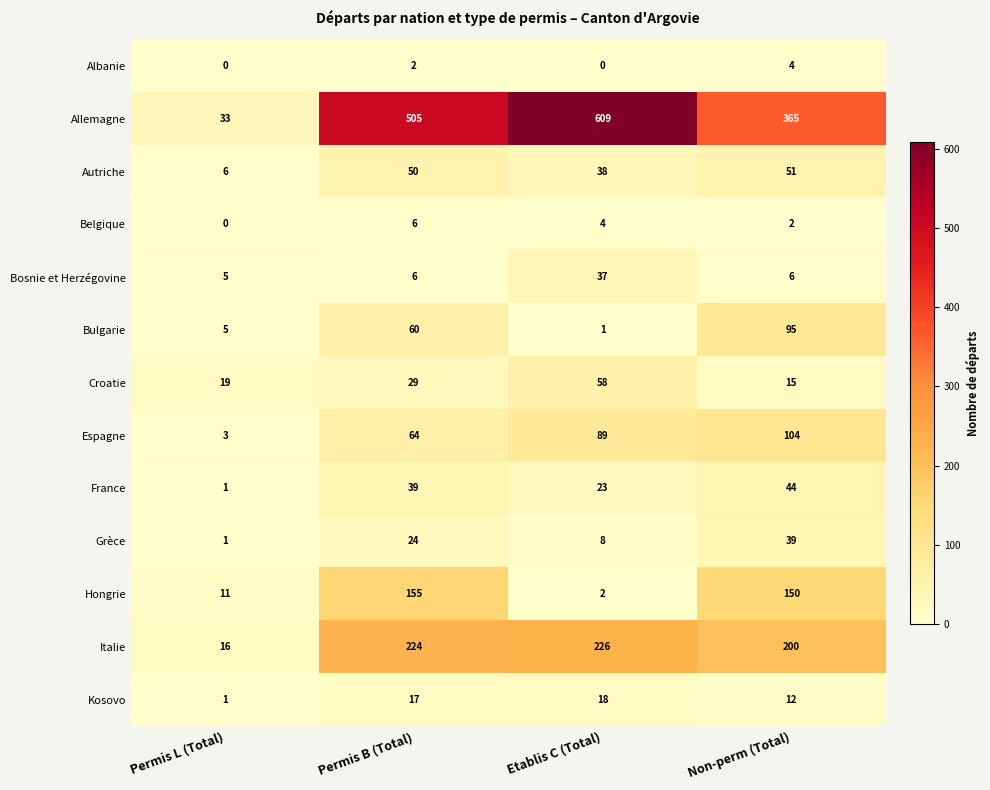

Rank the series by their maximum value, from highest to lowest.

Allemagne, Italie, Hongrie, Espagne, Bulgarie, Croatie, Autriche, France, Grèce, Bosnie et Herzégovine, Kosovo, Belgique, Albanie